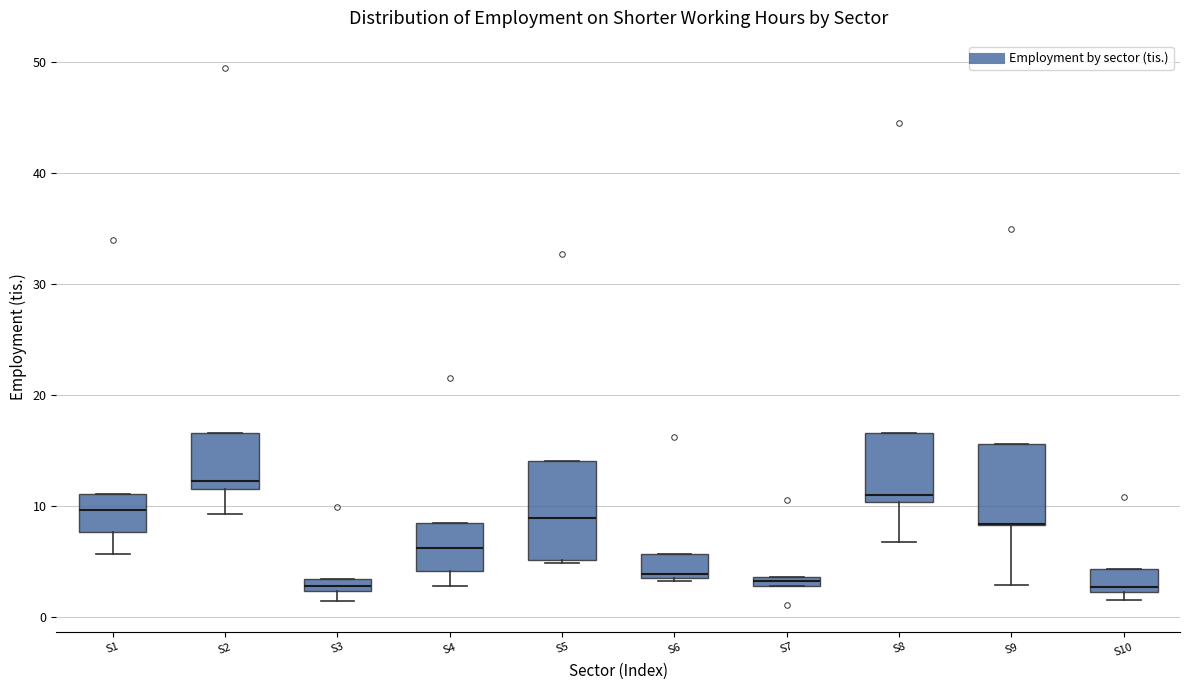

Which box is the tallest, from its lower edge to its upper edge?

S5